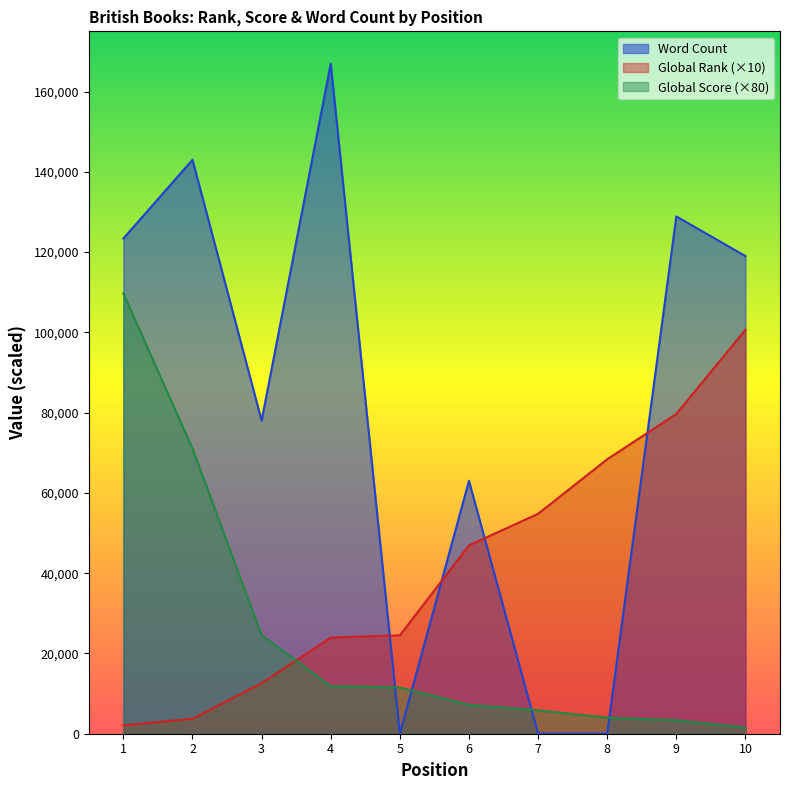

Rank the series by their maximum value, from highest to lowest.

Word Count, Global Score (×80), Global Rank (×10)